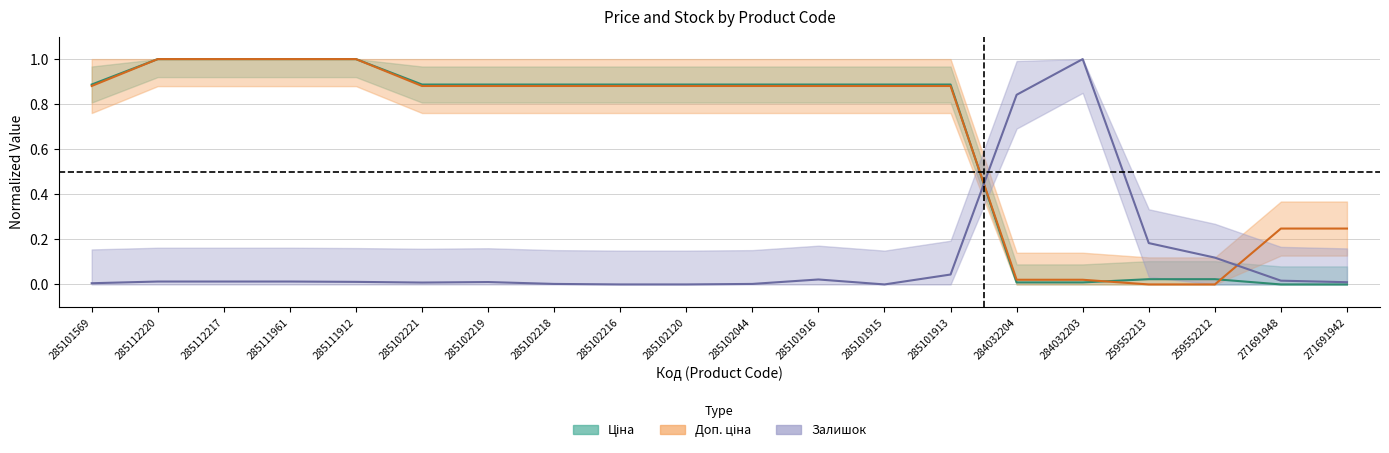

Which label corresponds to the smallest value in the chart?

271691948